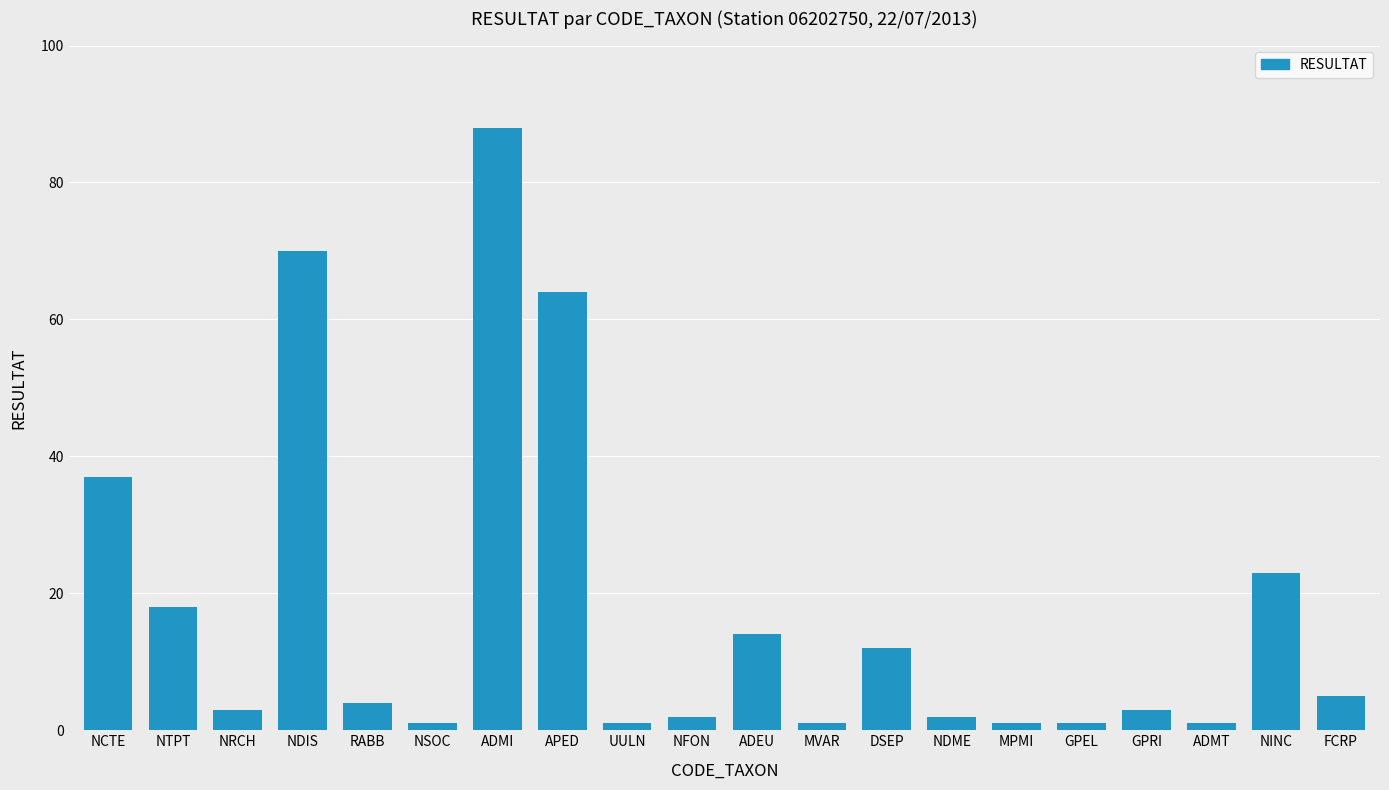

Which has a higher value, APED or MPMI?

APED